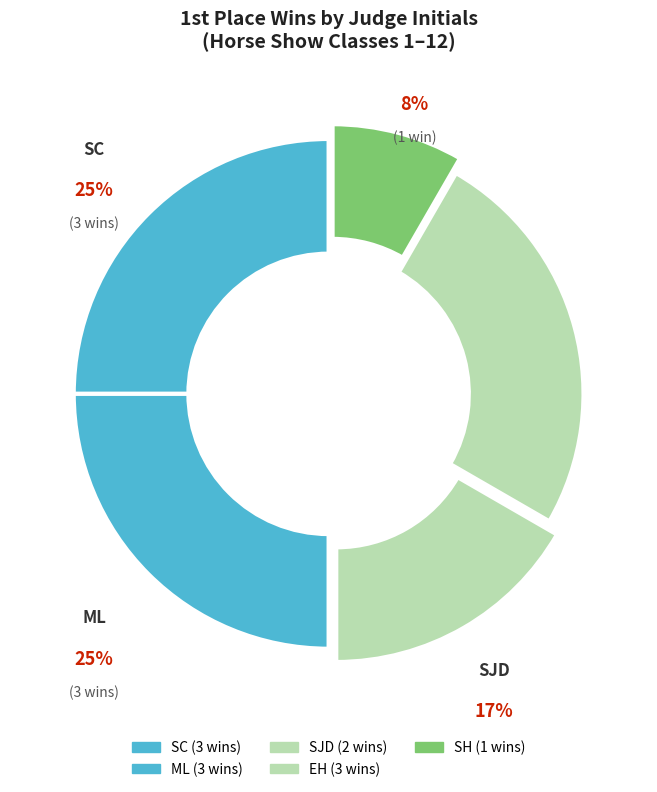

Which category has the biggest portion of the pie?

SC